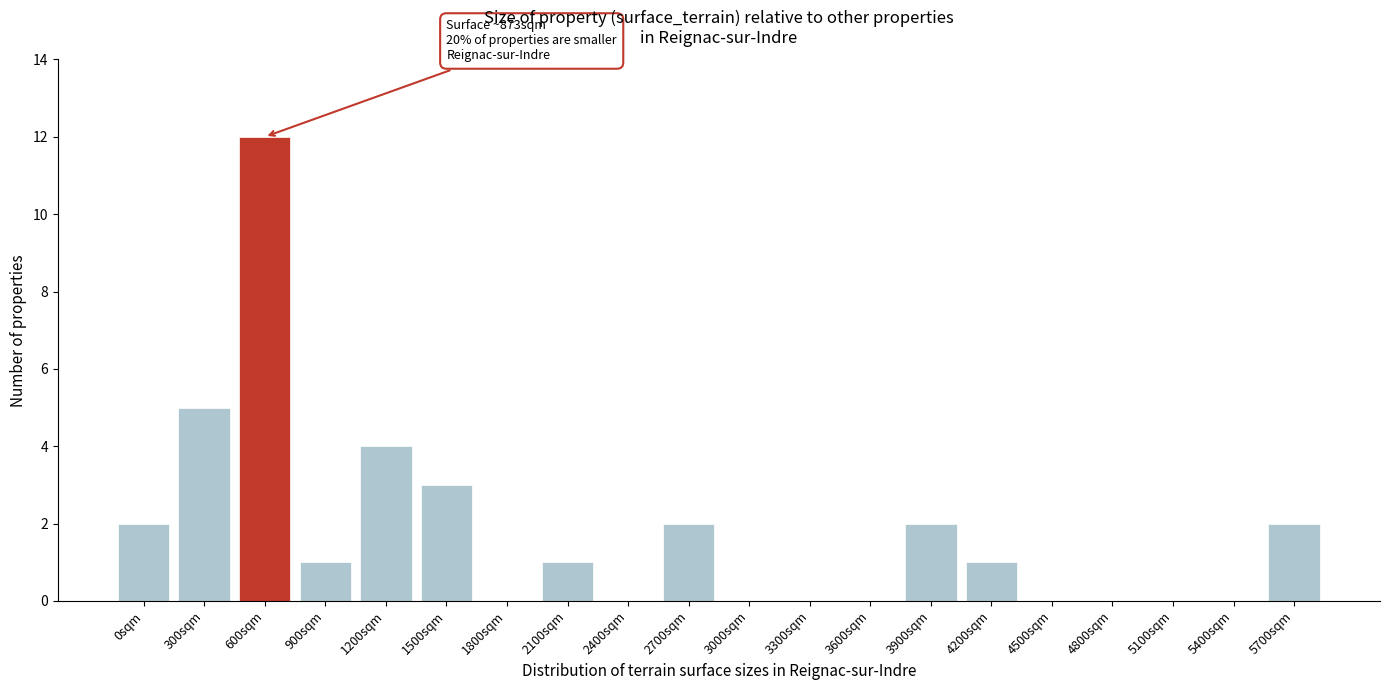

Reading right to left, extract all data points from this chart.

5700sqm=2	5400sqm=0	5100sqm=0	4800sqm=0	4500sqm=0	4200sqm=1	3900sqm=2	3600sqm=0	3300sqm=0	3000sqm=0	2700sqm=2	2400sqm=0	2100sqm=1	1800sqm=0	1500sqm=3	1200sqm=4	900sqm=1	600sqm=12	300sqm=5	0sqm=2